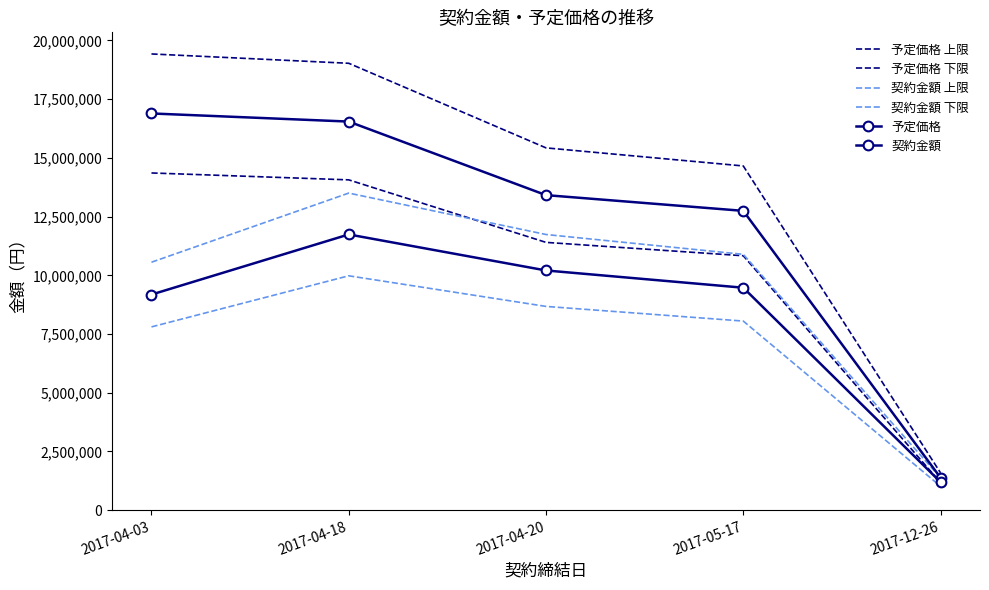

List the series in order of their peak value, lowest first.

契約金額 下限, 契約金額, 契約金額 上限, 予定価格 下限, 予定価格, 予定価格 上限